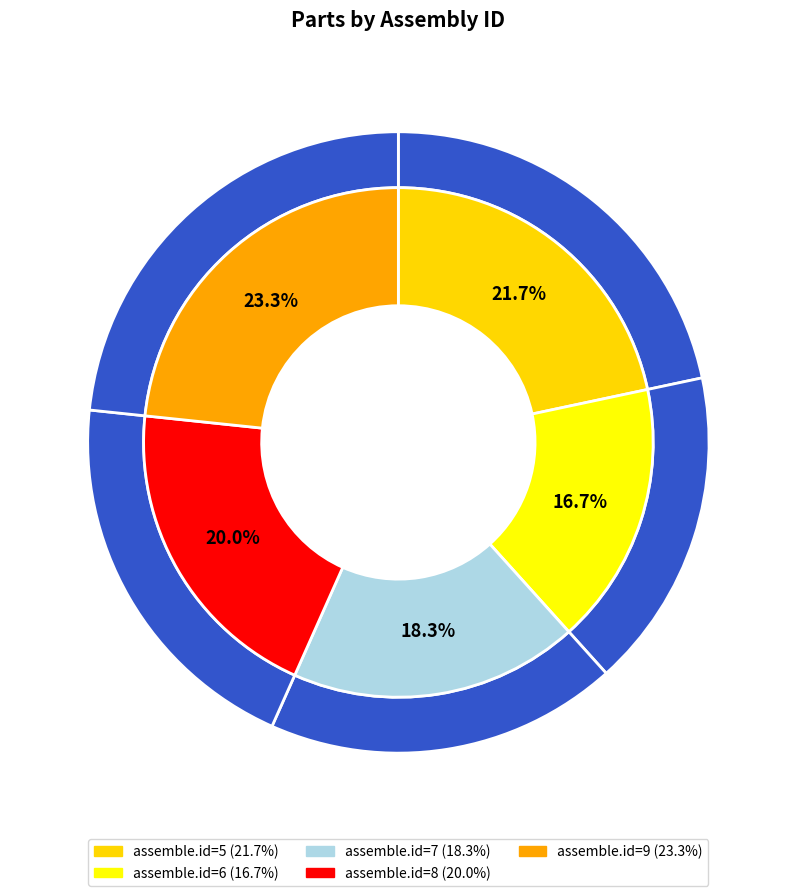

Does any single category account for the majority?

No